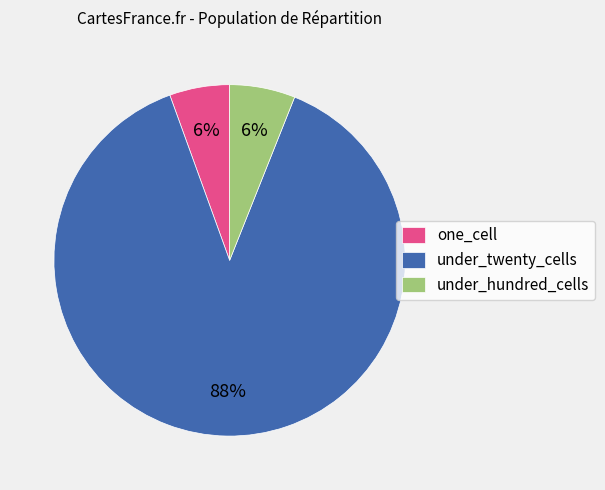

How many slices are in this pie chart?

3